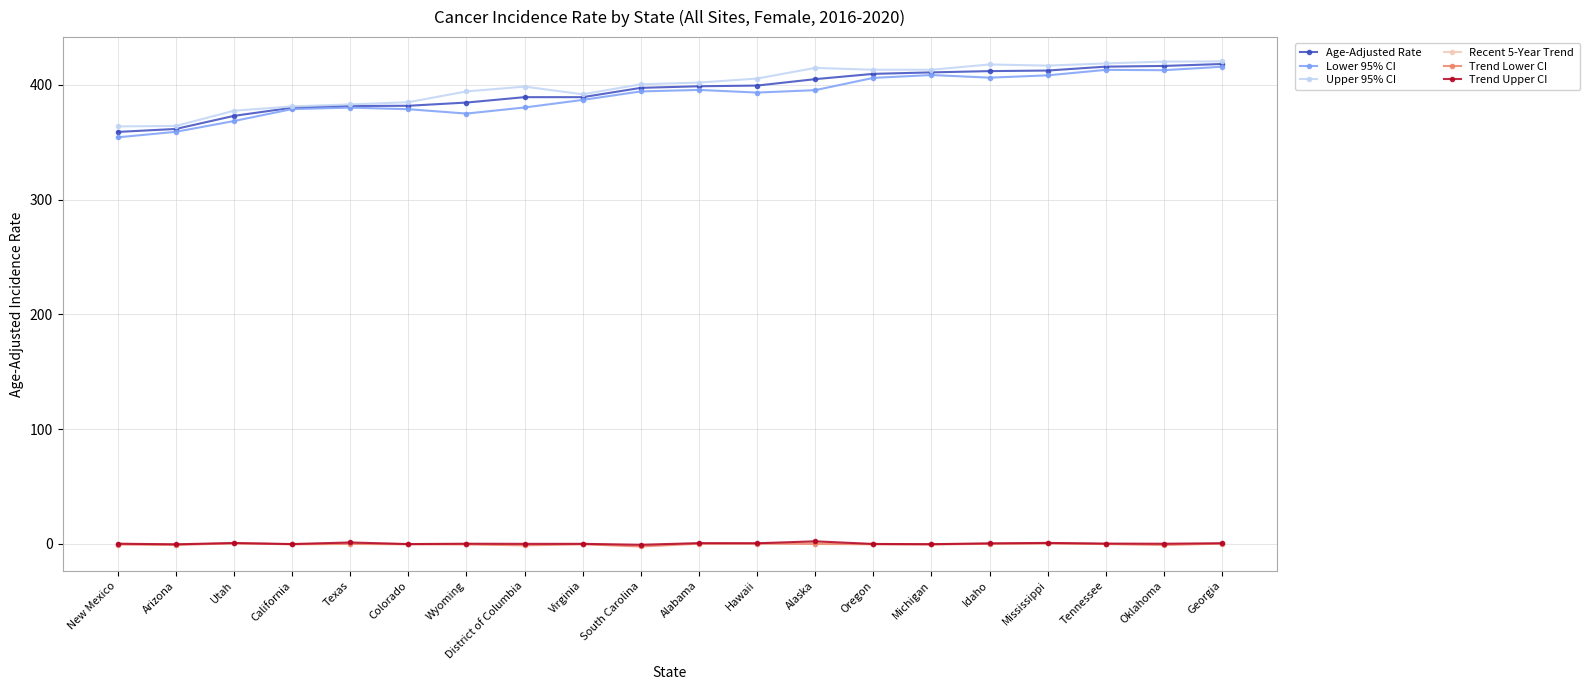

Is this an area chart (filled region under the line)?

No